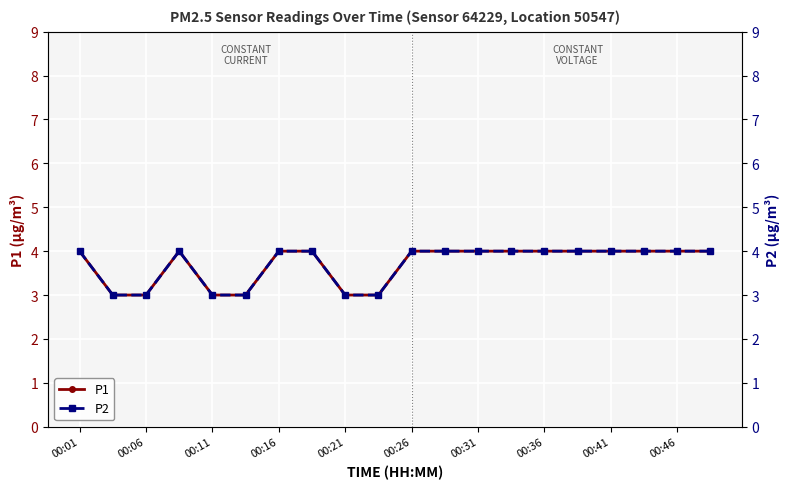

What is the difference between the maximum and minimum values in the P1 series?

1